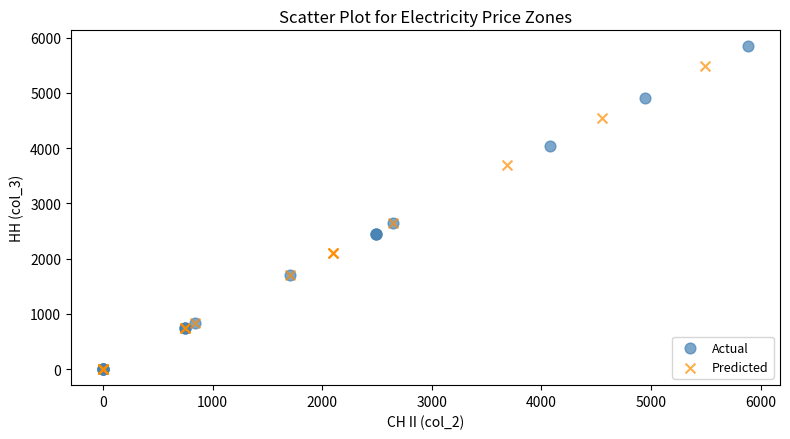

What are all the series names shown in the legend?

Actual, Predicted